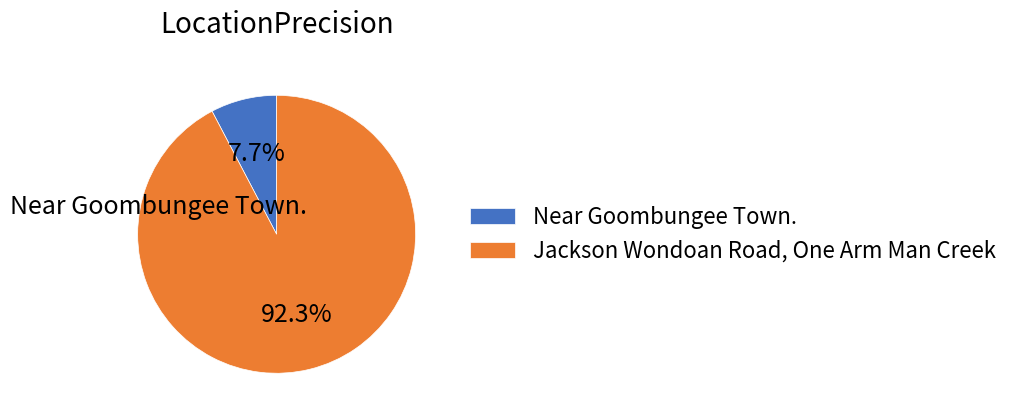

Between Near Goombungee Town. and Jackson Wondoan Road, One Arm Man Creek, which is larger?

Jackson Wondoan Road, One Arm Man Creek